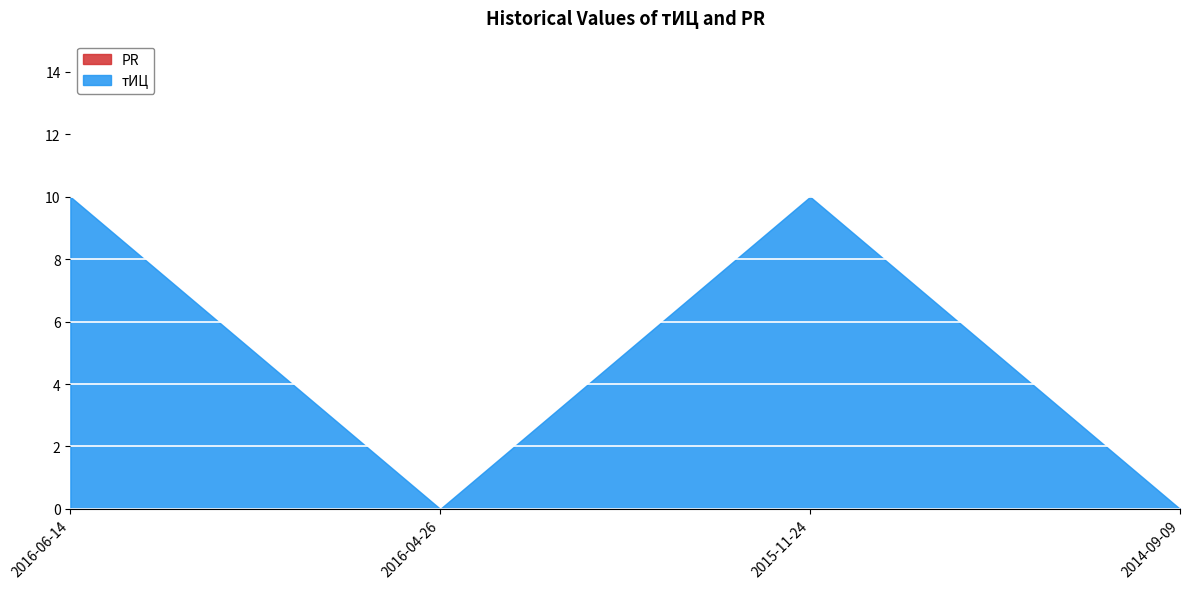

List the labels in order of PR value, smallest first.

2016-06-14, 2016-04-26, 2015-11-24, 2014-09-09